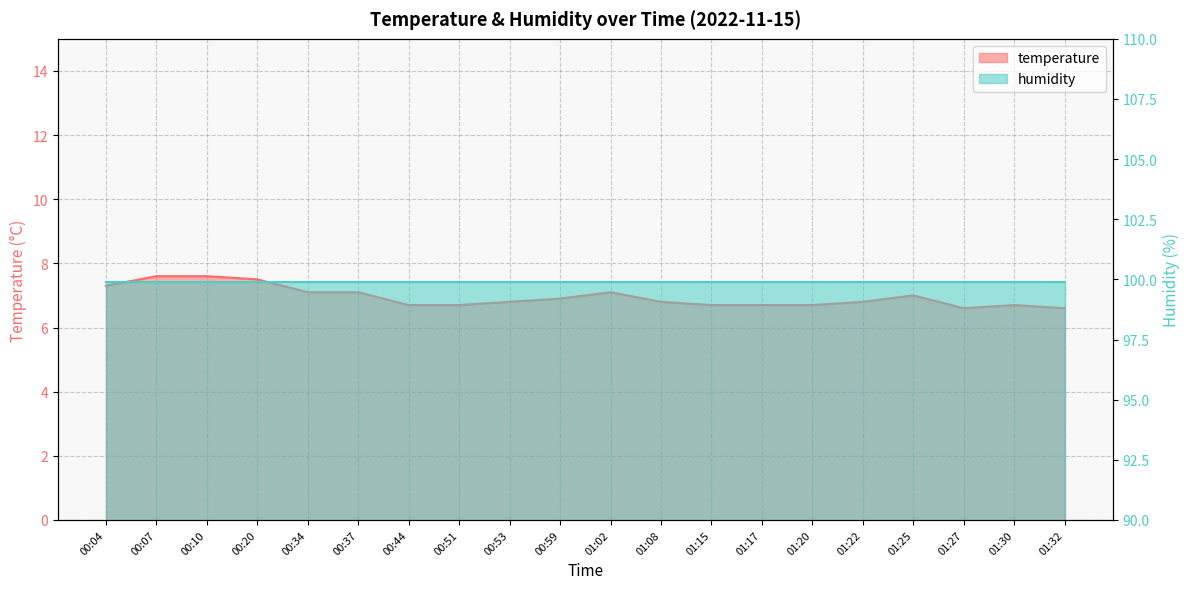

What is the ratio of the value at 01:08 to the value at 01:27?

1.0